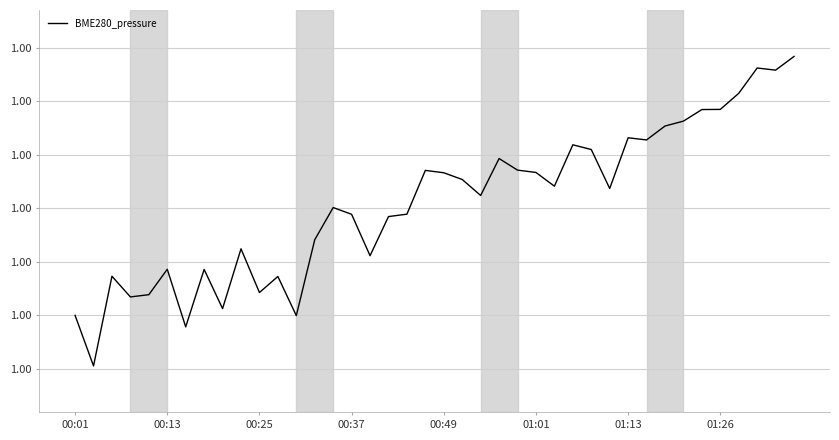

True or false: the data has more than 2 interior local peaks.

True